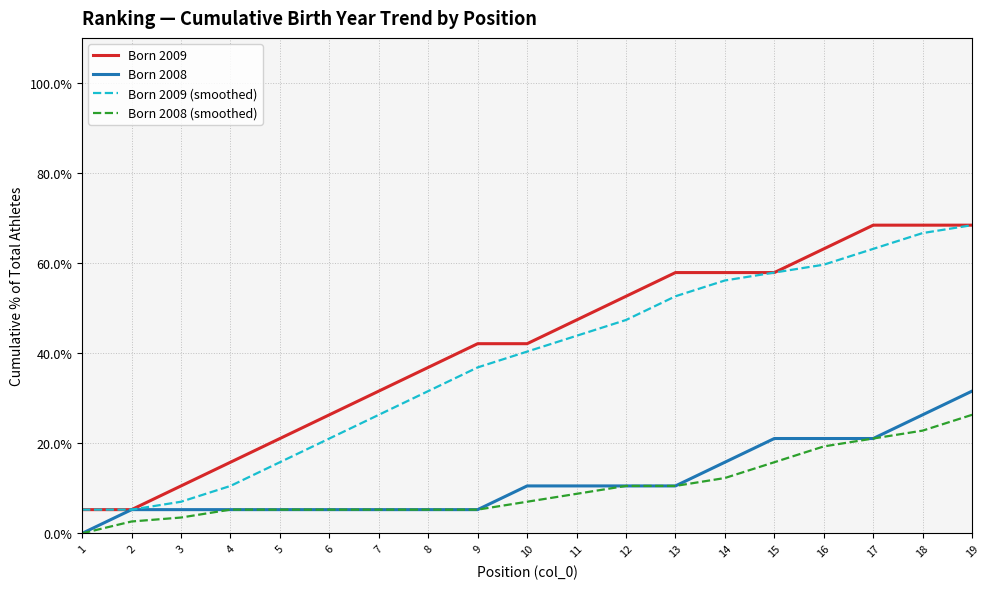

The value of Born 2009 at 7 is 55.5. True or false?

False